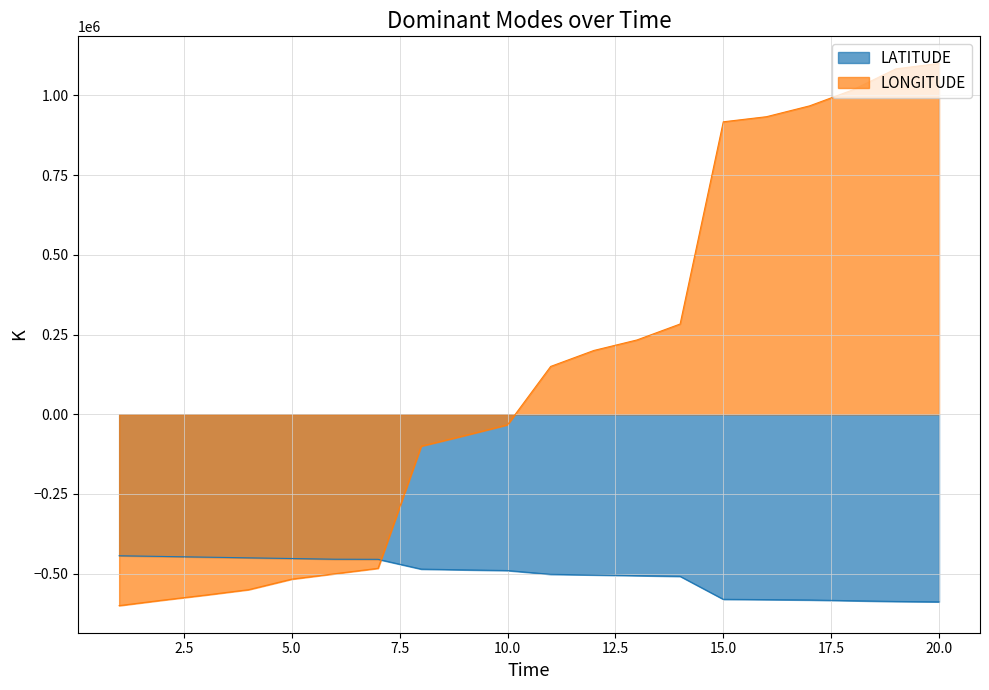

What are all the series names shown in the legend?

LATITUDE, LONGITUDE